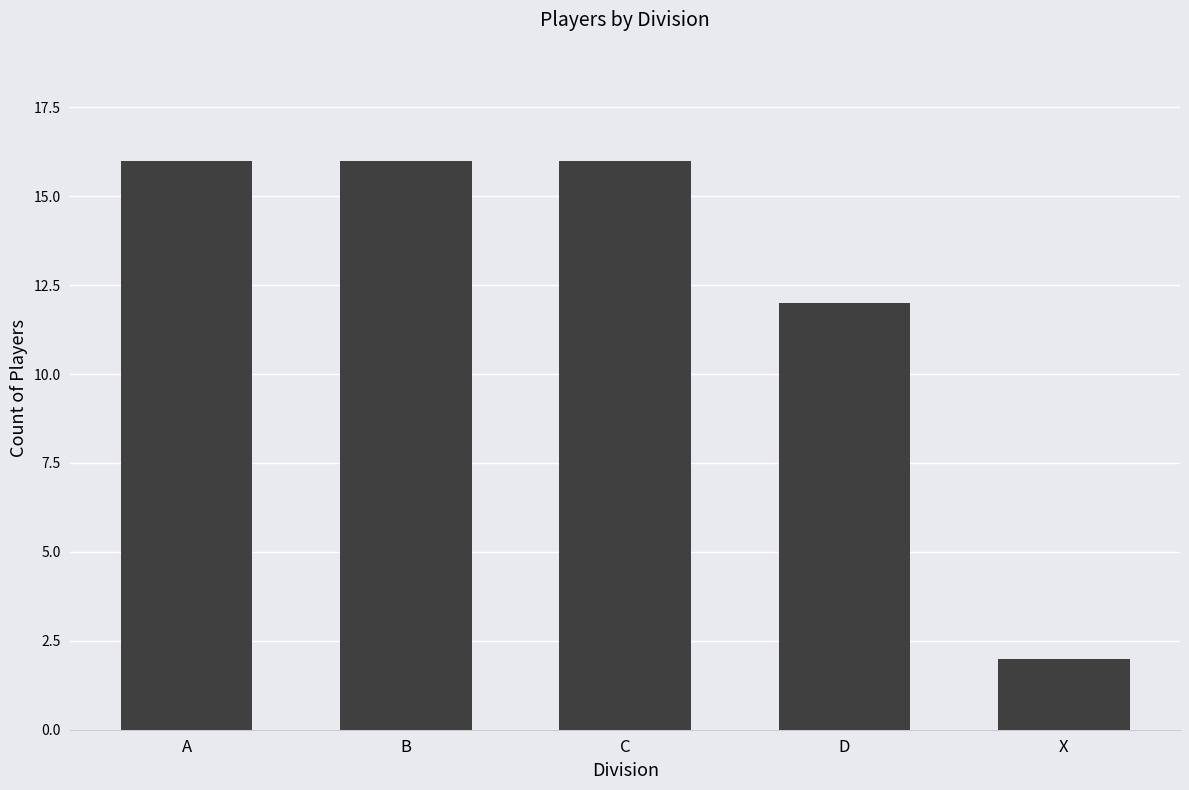

Reading right to left, what are all the values shown in this chart?

X=2	D=12	C=16	B=16	A=16